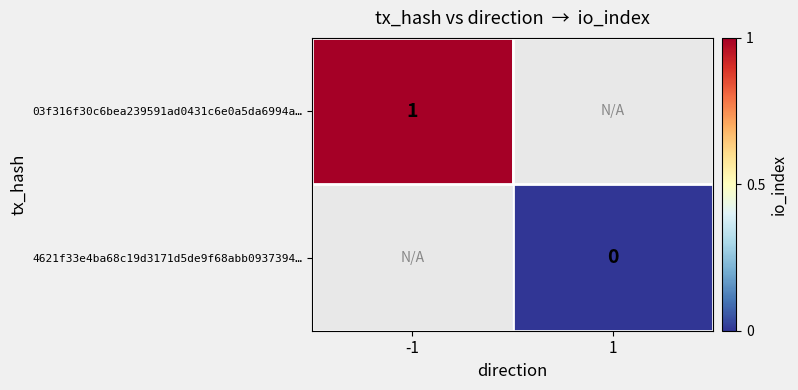

Is the value of 03f316f30c6bea239591ad0431c6e0a5da6994a… at -1 greater than the value of 4621f33e4ba68c19d3171d5de9f68abb0937394… at 1?

Yes